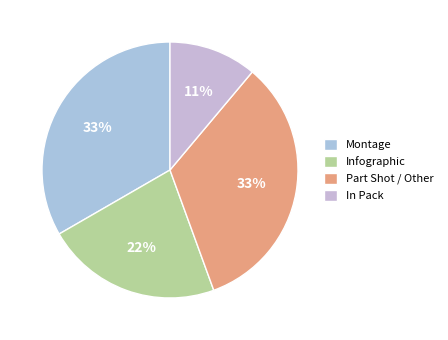

Combined, do Part Shot / Other and In Pack account for over 50%?

No